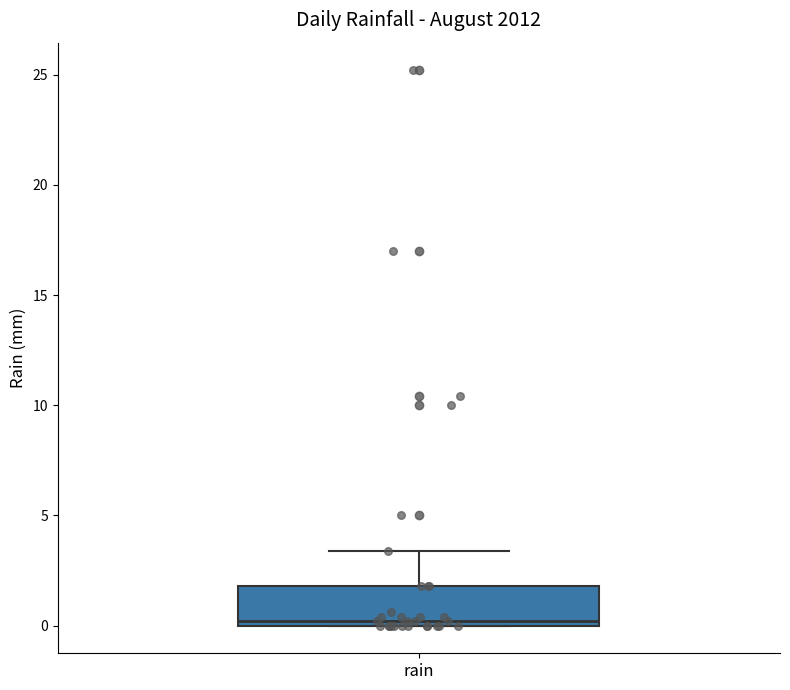

Where is the upper edge of the box for rain on the y-axis? The values are not printed on the chart, so give them approximately, as read against the axis.

2.0